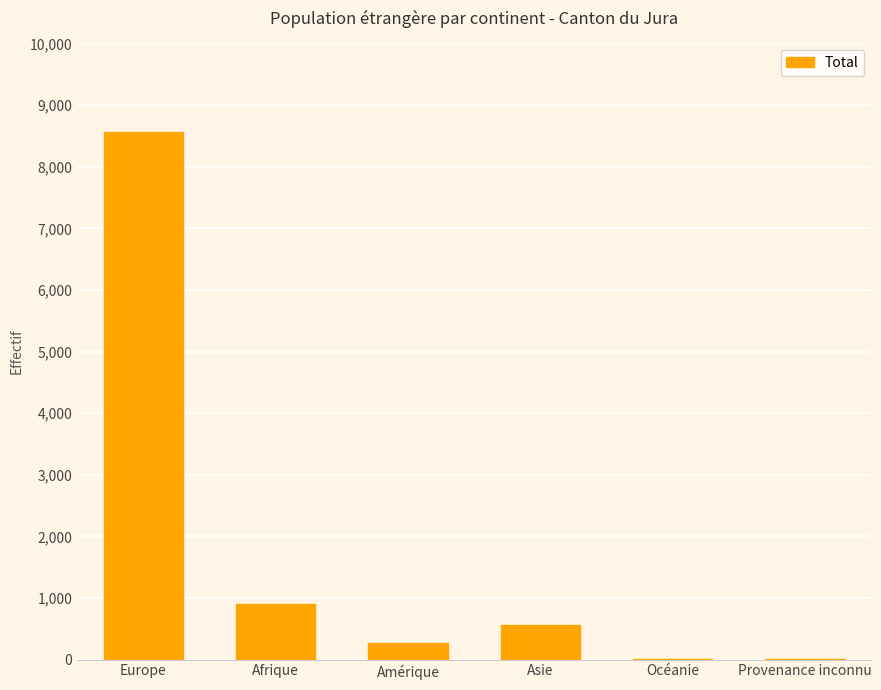

What is the ratio of the value at Europe to the value at Asie?

15.1